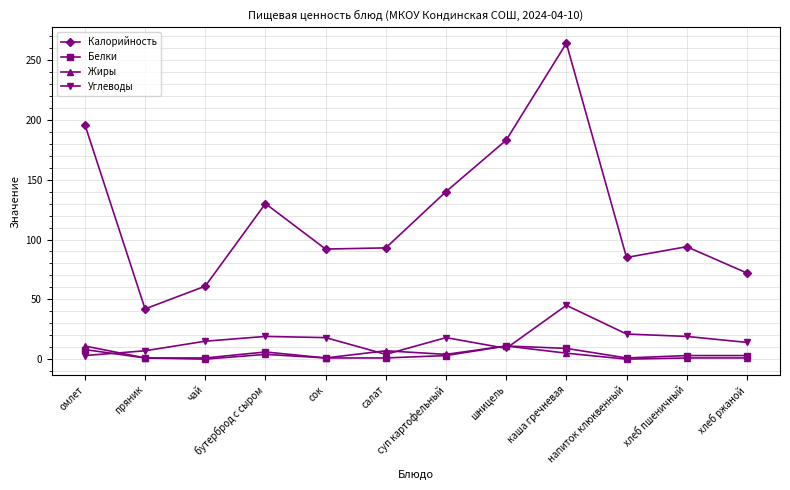

True or false: Калорийность and Жиры cross at least once.

False